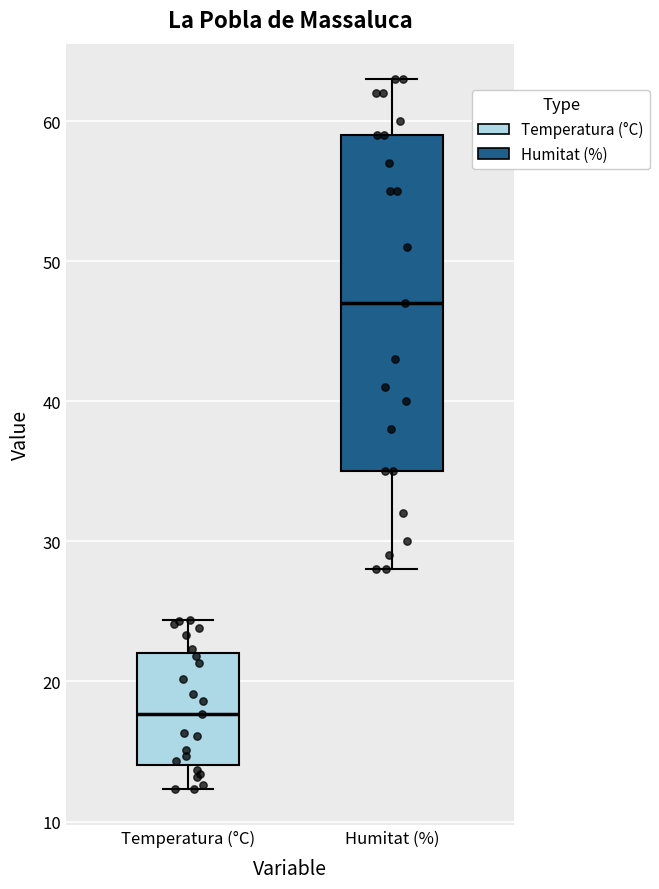

Reading left to right, transcribe this box plot: for each box, give where its median line is, the range the box spans, and where its two whiskers end, as read against the y-axis. The values are not printed on the chart, so give them approximately, as read against the axis.

Temperatura (°C): median 18, box 14 to 22, whiskers 12 to 24
Humitat (%): median 47, box 35 to 59, whiskers 28 to 63